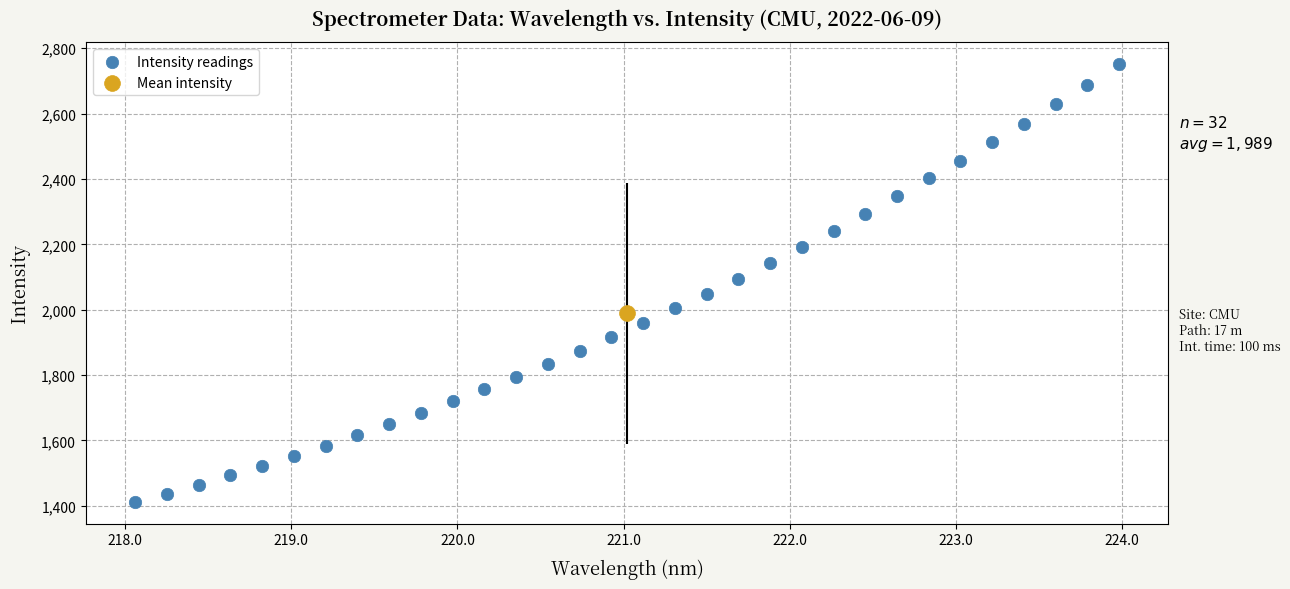

What are all the series names shown in the legend?

Intensity readings, Mean intensity